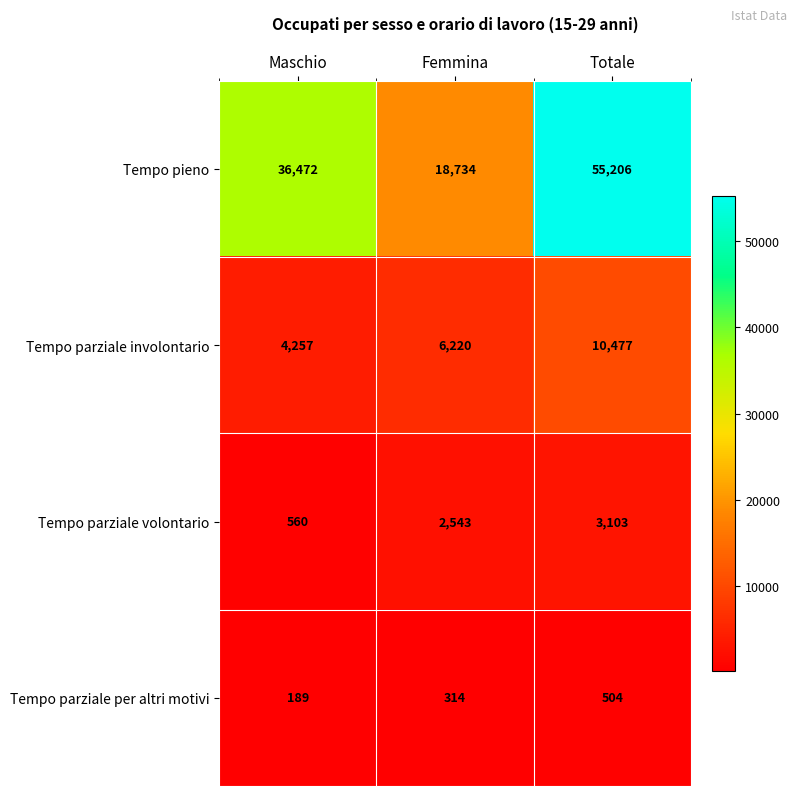

The value of Tempo parziale involontario at Totale is 5514. True or false?

False